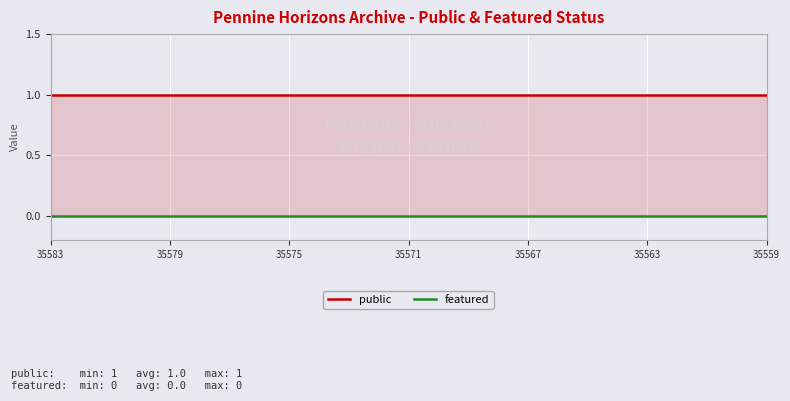

At which label is featured closest to 0?

35583